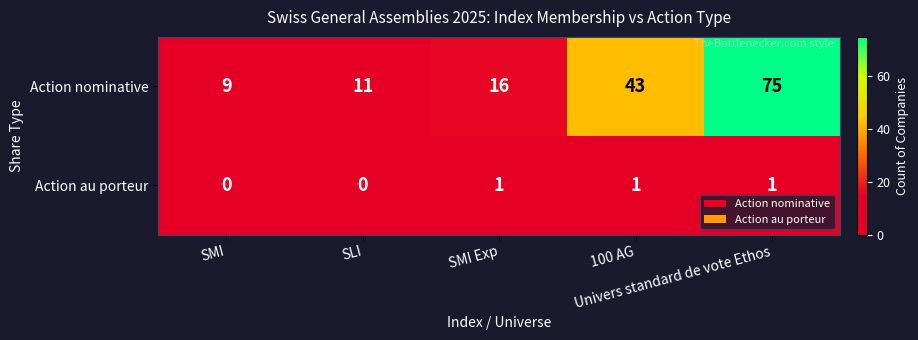

What is the sum of all Action au porteur values?

3